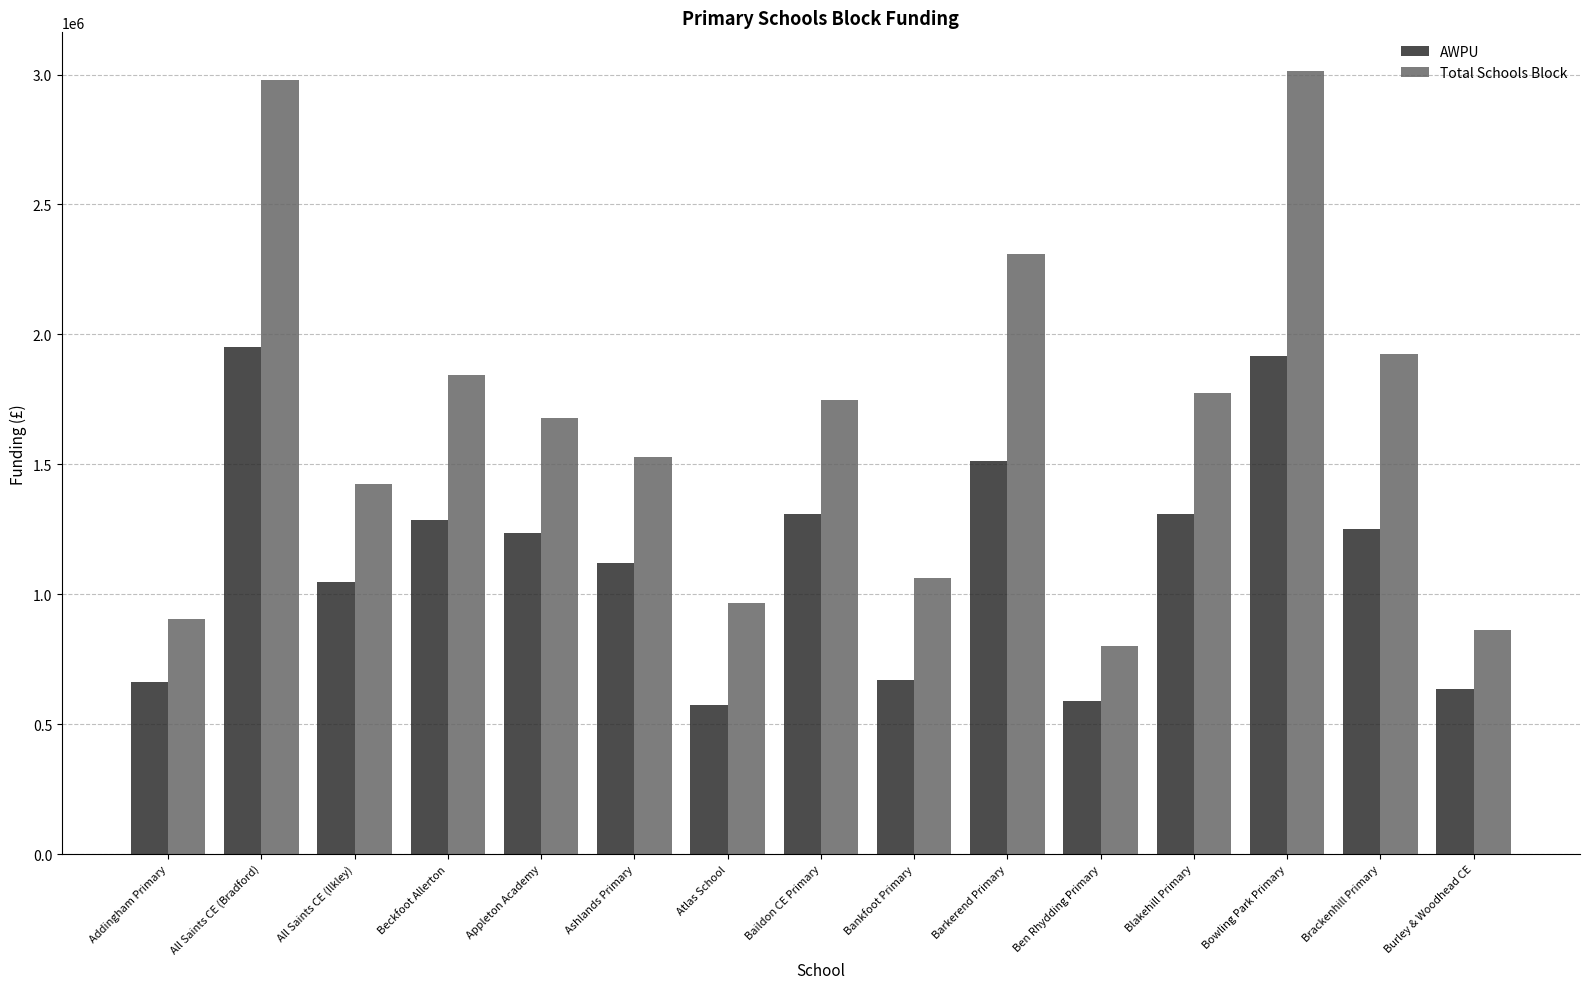

What are all the series names shown in the legend?

AWPU, Total Schools Block